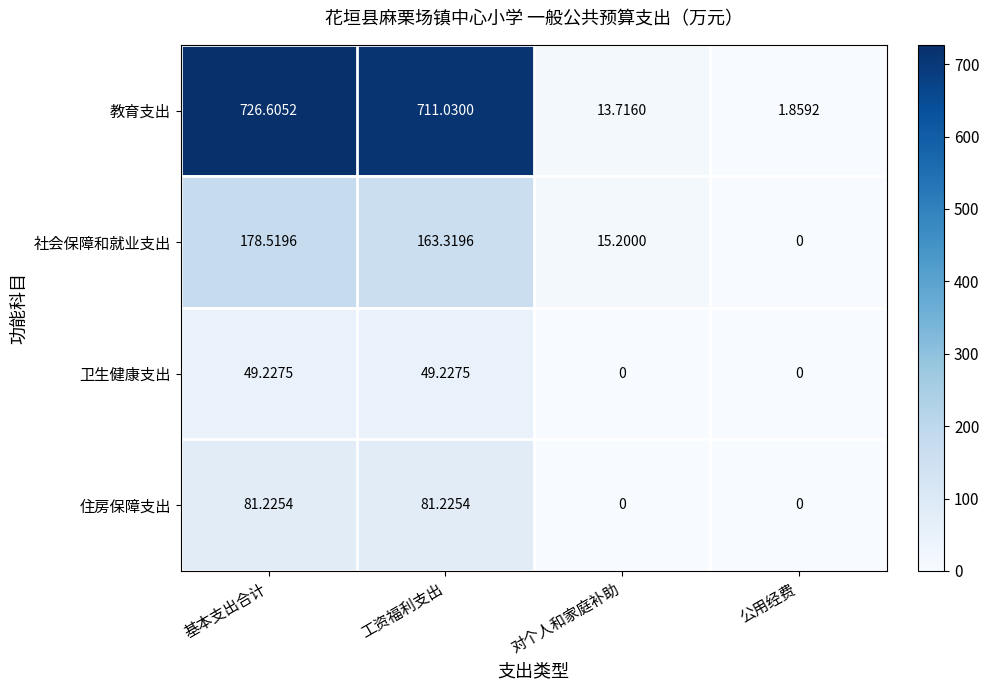

What is the total value across all series at 基本支出合计?

1035.6